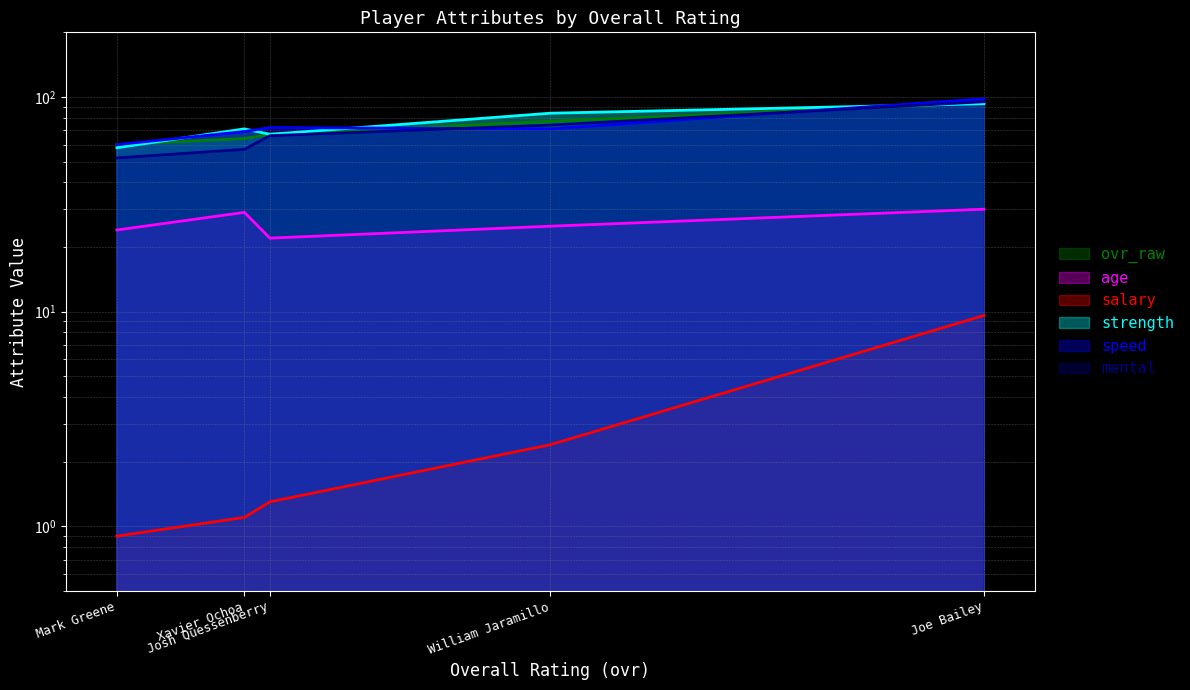

How many values in the ovr_raw series exceed 67?

2